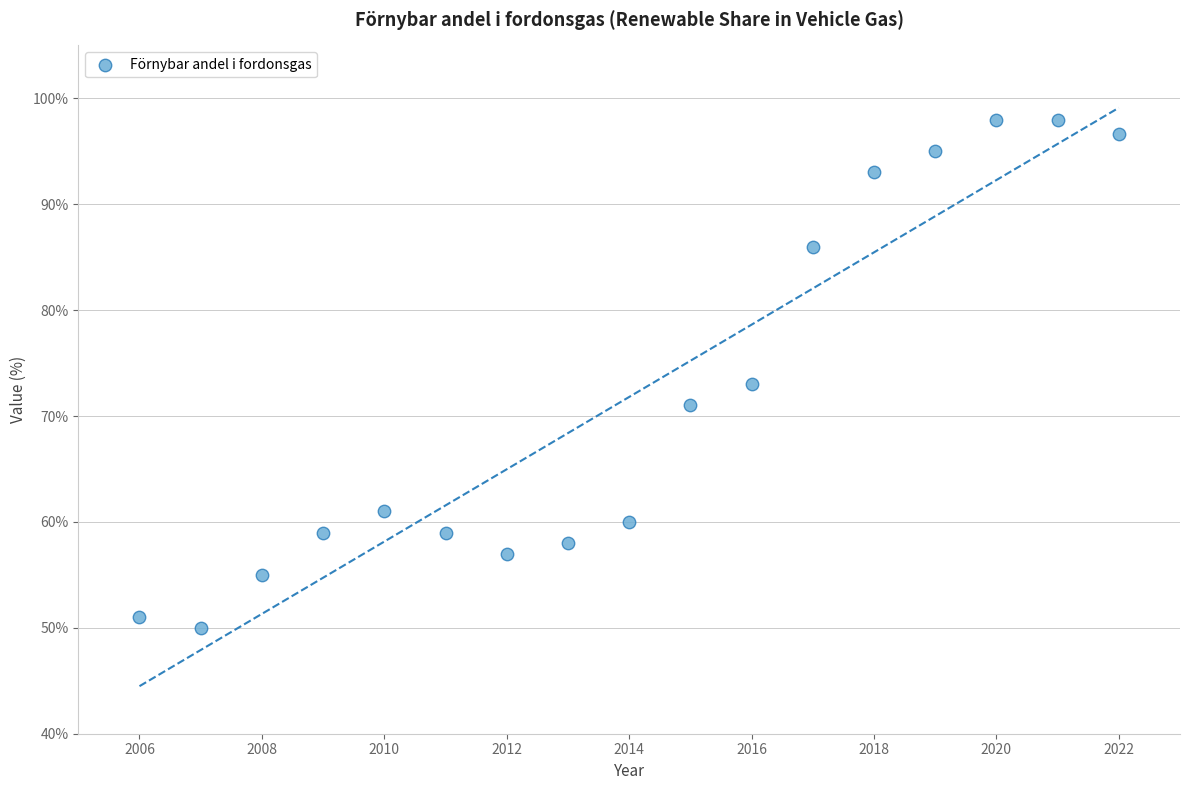

What is the range of X values (max minus min)?

16.0